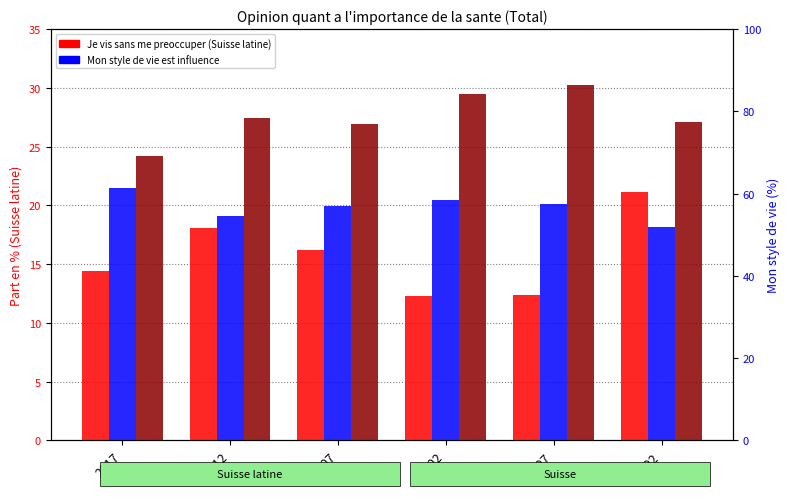

The Mon style de vie est influence (Suisse latine) series shows 57.4 at 1997. True or false?

True